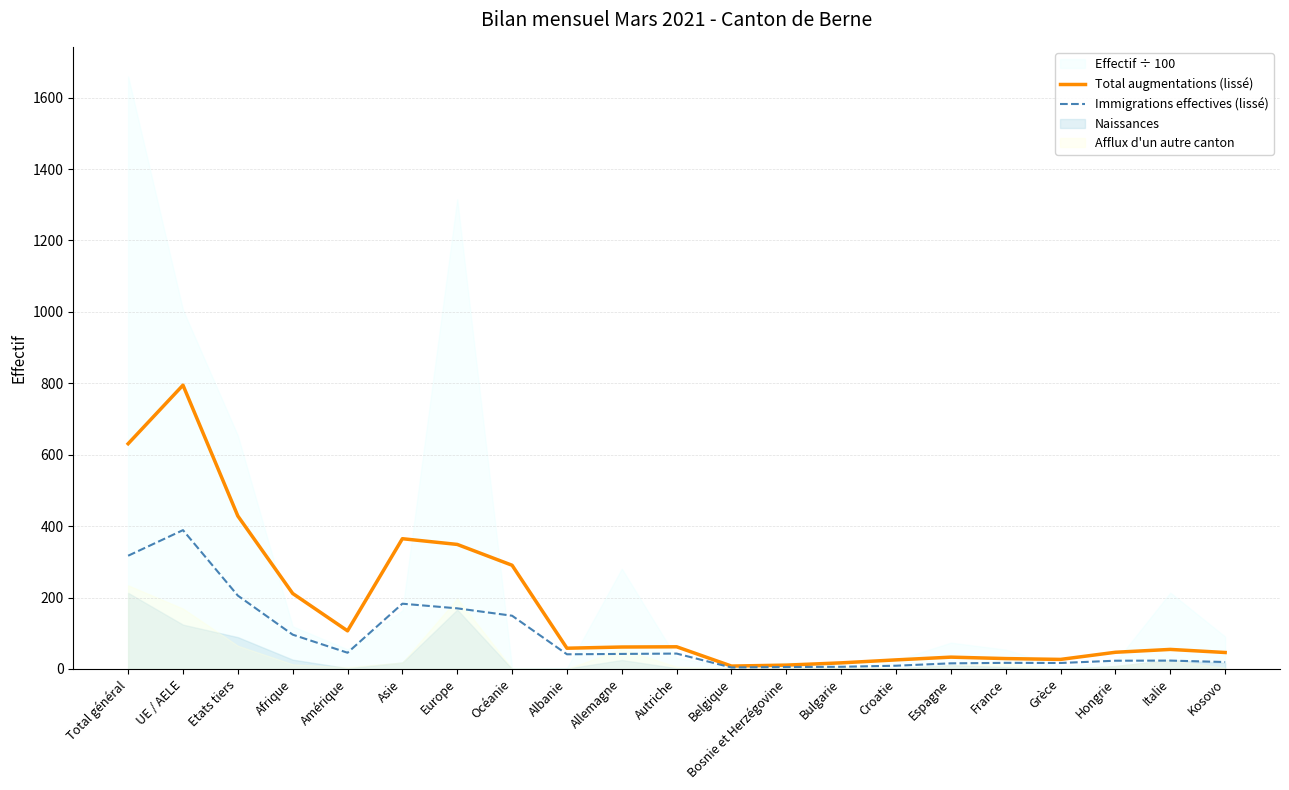

What is the average value of the Immigrations effectives (lissé) series?

86.6